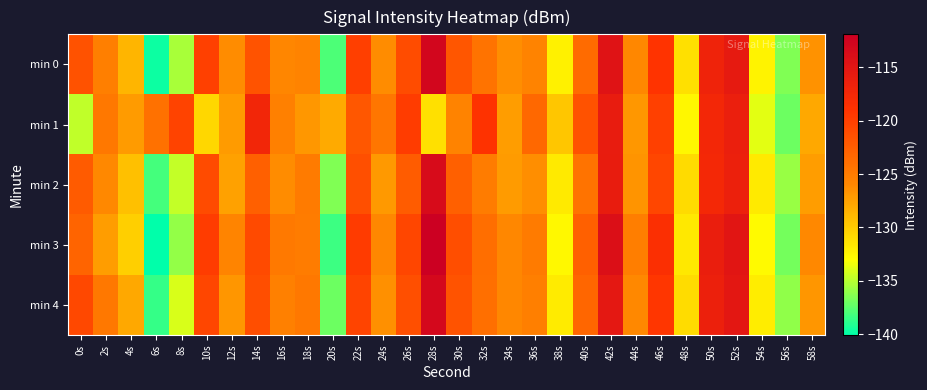

At 22s, list the series in order from smallest to largest.

min 1, min 2, min 4, min 0, min 3